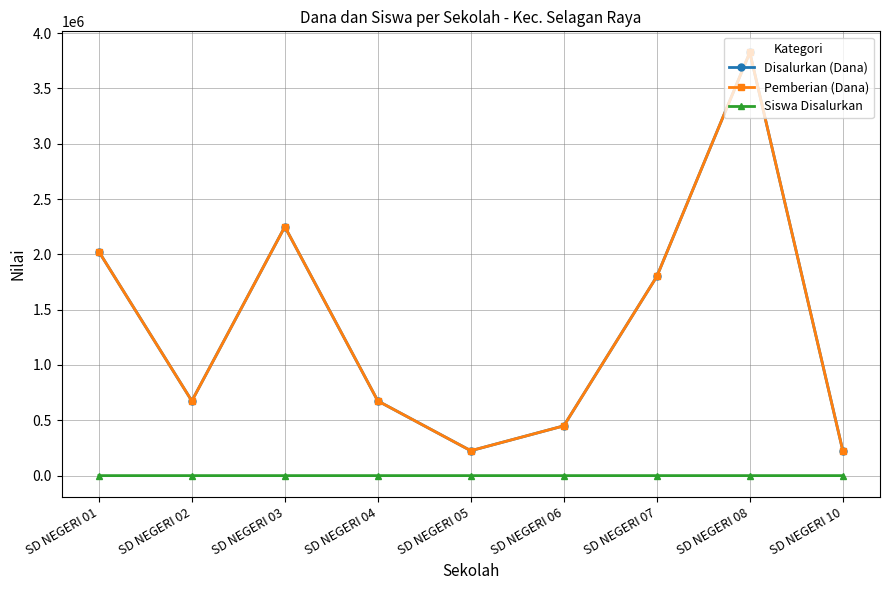

Which series has the widest spread of values?

Disalurkan (Dana)